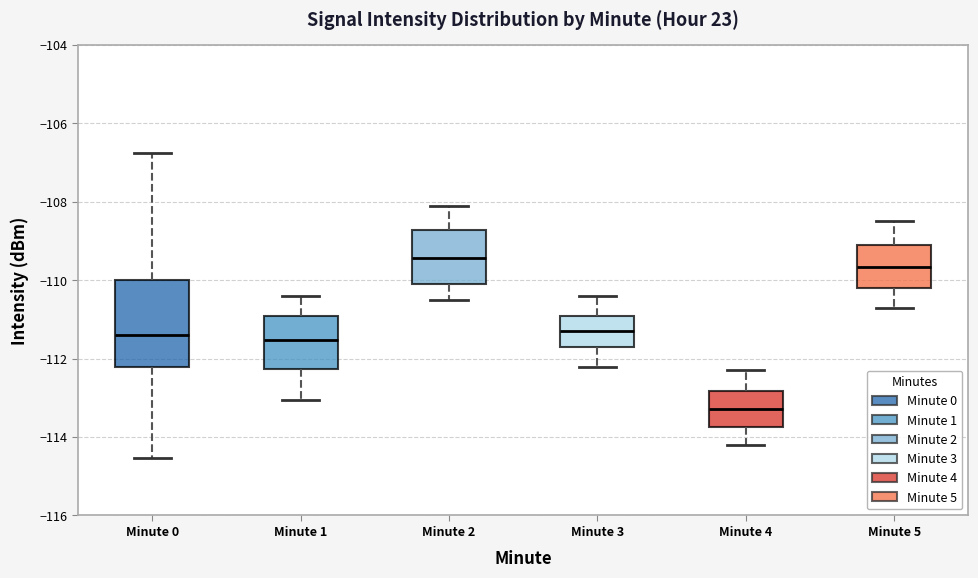

Reading left to right, transcribe this box plot: for each box, give where its median line is, the range the box spans, and where its two whiskers end, as read against the y-axis. The values are not printed on the chart, so give them approximately, as read against the axis.

Minute 0: median -111.4, box -112.2 to -110.0, whiskers -114.6 to -106.8
Minute 1: median -111.6, box -112.2 to -111.0, whiskers -113.0 to -110.4
Minute 2: median -109.4, box -110.0 to -108.8, whiskers -110.4 to -108.0
Minute 3: median -111.2, box -111.6 to -110.8, whiskers -112.2 to -110.4
Minute 4: median -113.2, box -113.8 to -112.8, whiskers -114.2 to -112.2
Minute 5: median -109.6, box -110.2 to -109.0, whiskers -110.6 to -108.4